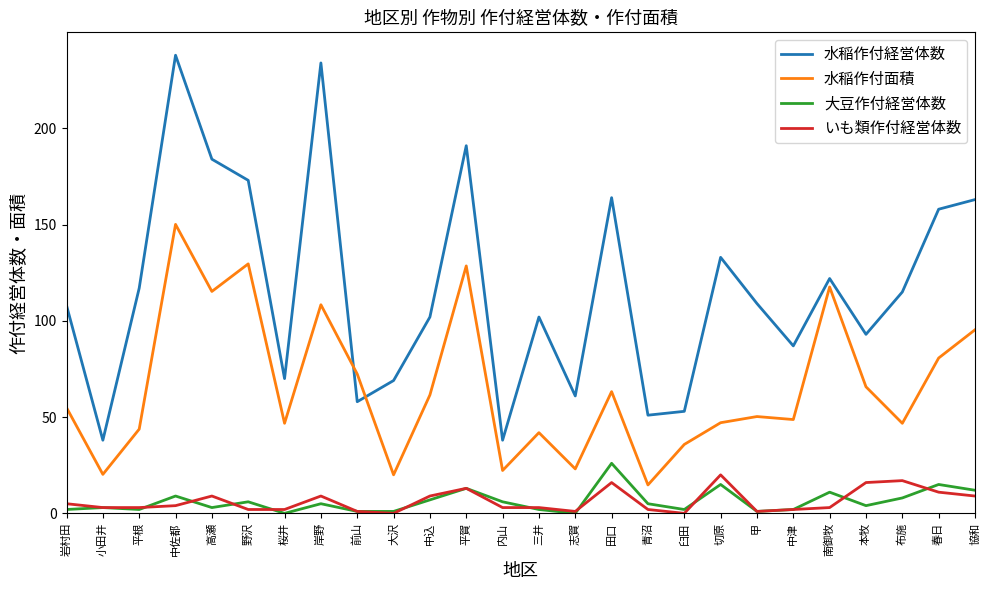

What is the sum of all 大豆作付経営体数 values?

161.0